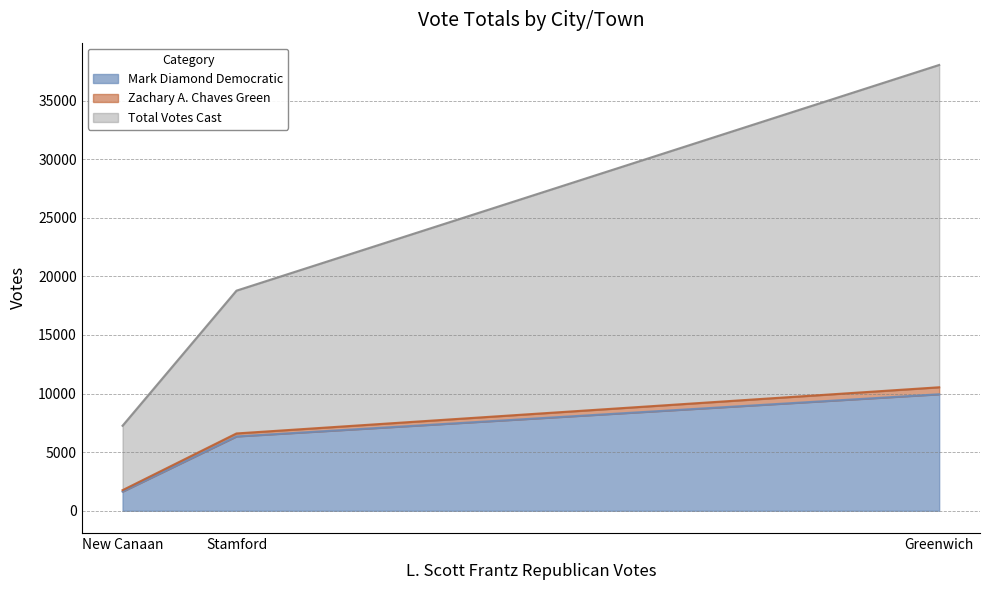

At how many categories does at least one series exceed 9004?

2